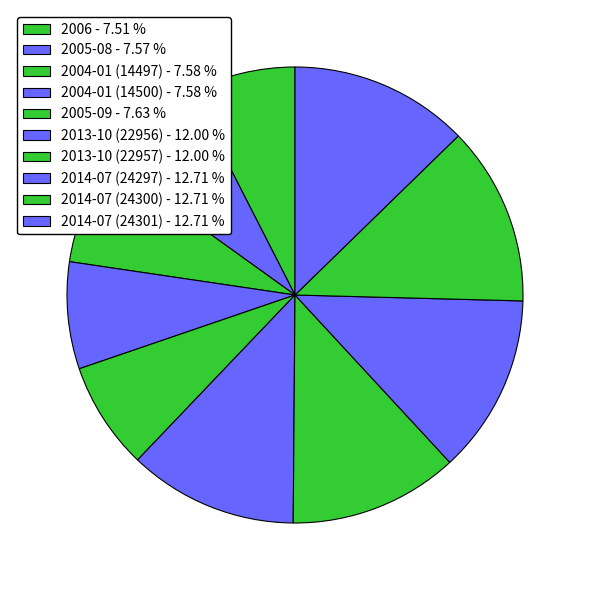

Does any single category account for the majority?

No